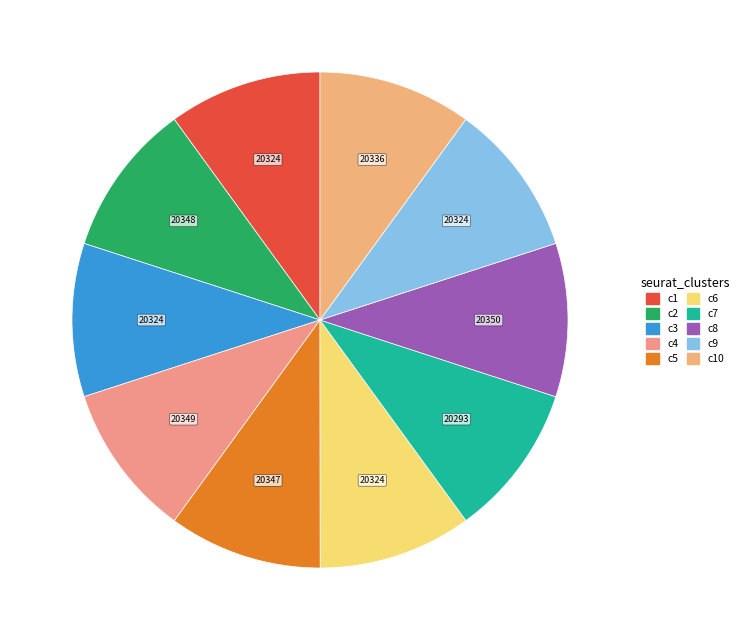

Is there any slice that represents more than half of the pie?

No